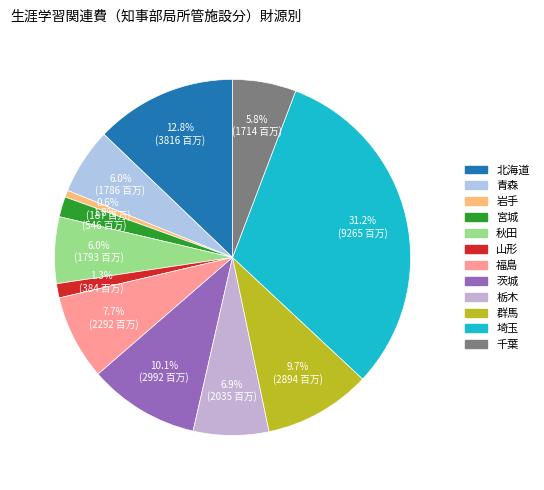

Which slice is the smallest?

岩手